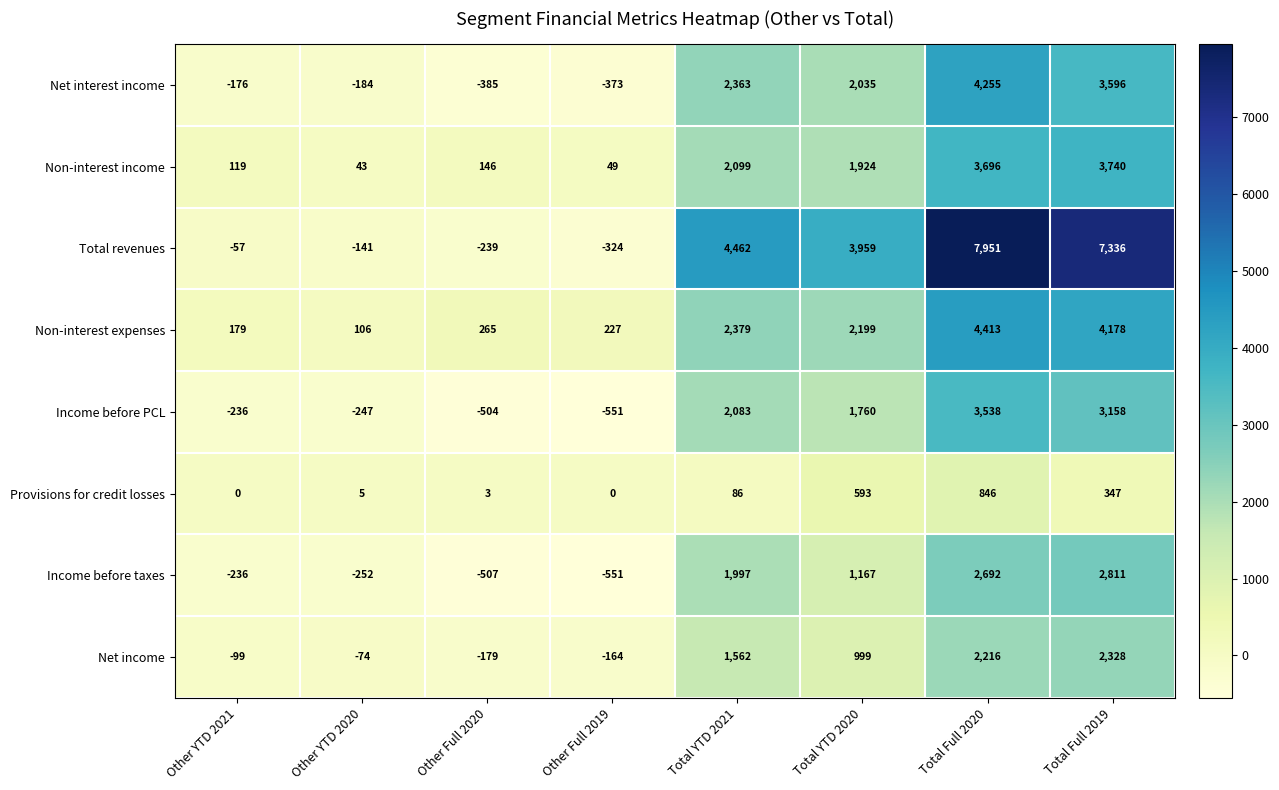

Rank the series by their maximum value, from lowest to highest.

Provisions for credit losses, Net income, Income before taxes, Income before PCL, Non-interest income, Net interest income, Non-interest expenses, Total revenues